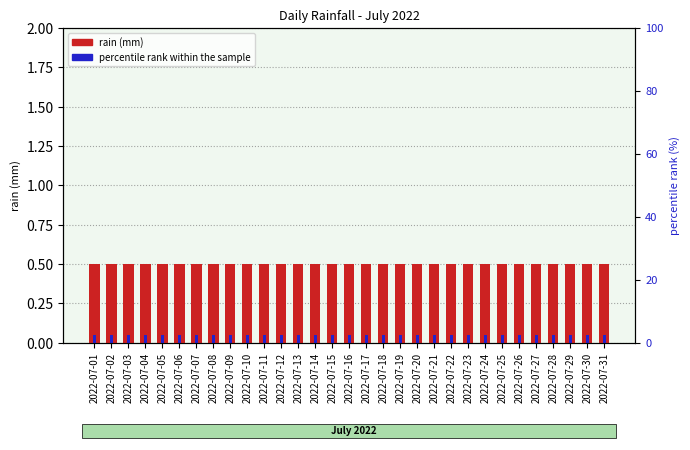

True or false: rain (mm) has a value of 0.7 at 2022-07-16.

False